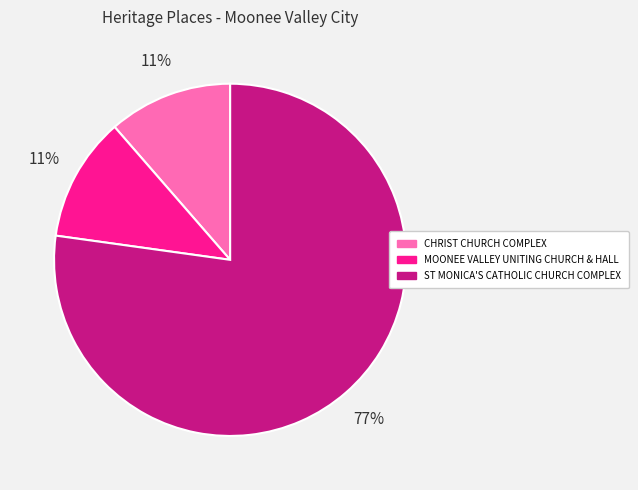

What percentage is the CHRIST CHURCH COMPLEX slice, to the nearest percent?

11%